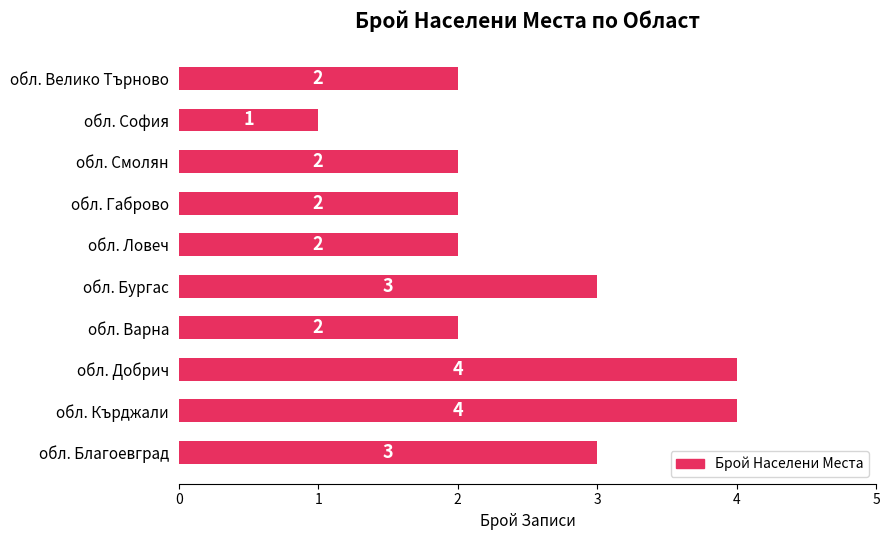

What is the sum of all values?

25